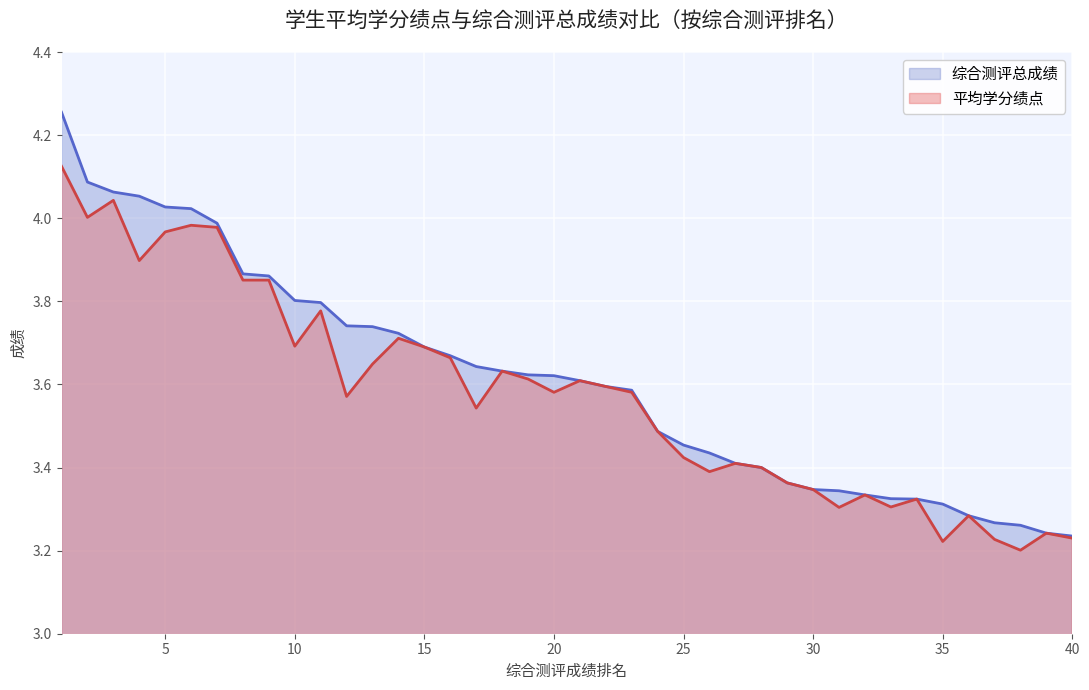

What is the minimum value shown in the chart?

3.2